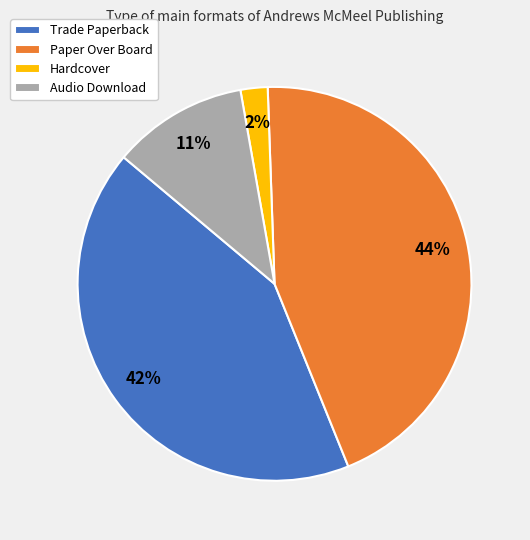

The Trade Paperback slice represents 42% of the pie. True or false?

True